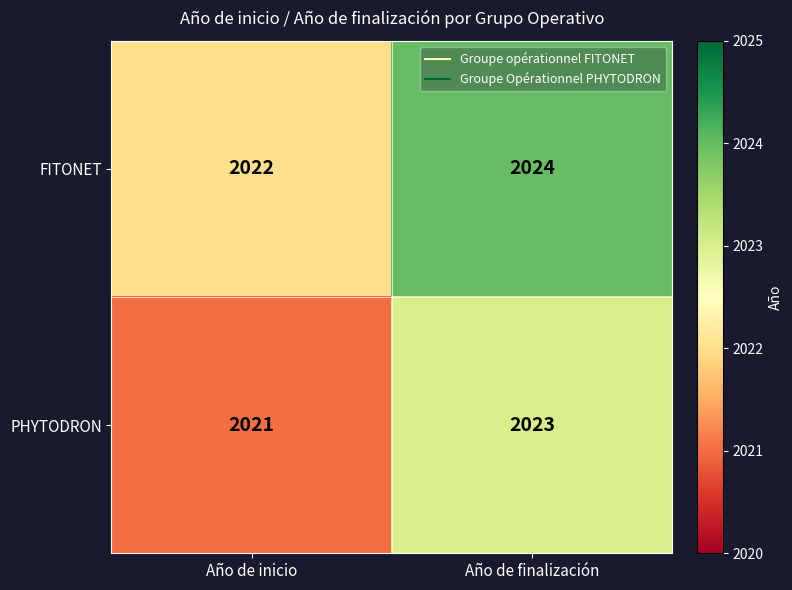

The value of FITONET at Año de finalización is 2024. True or false?

True